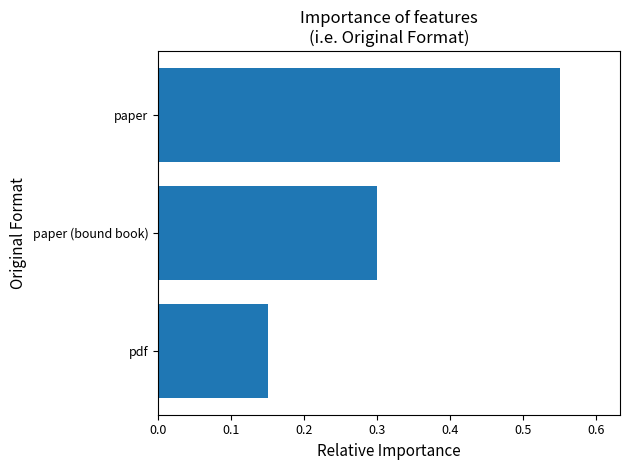

Is it true that the value at pdf is 0.2?

False